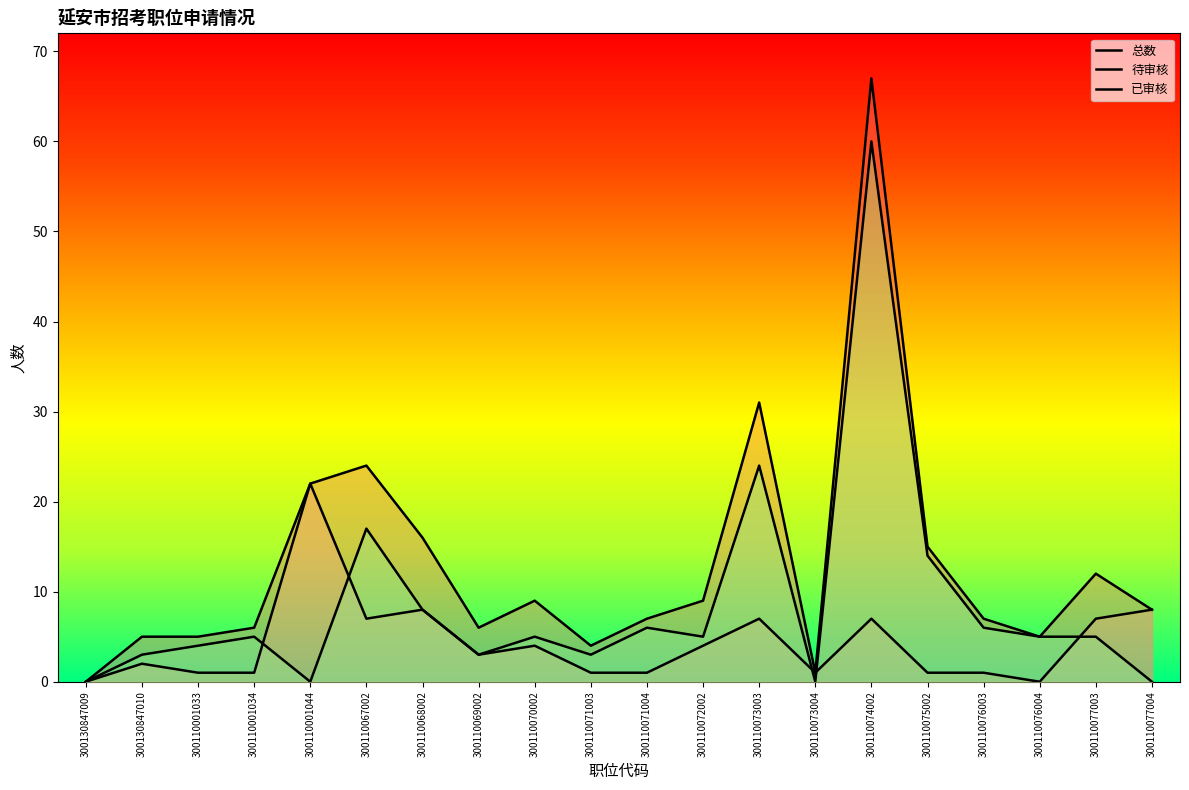

The value of 待审核 at 300110067002 is 4. True or false?

False